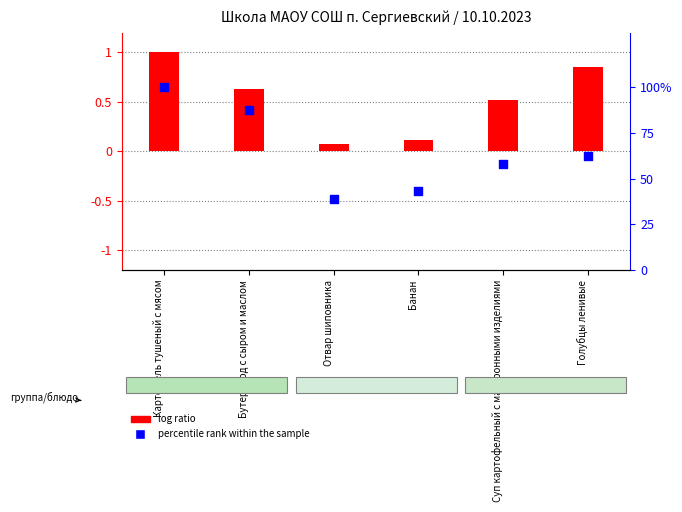

At how many categories does at least one series exceed 84?

2